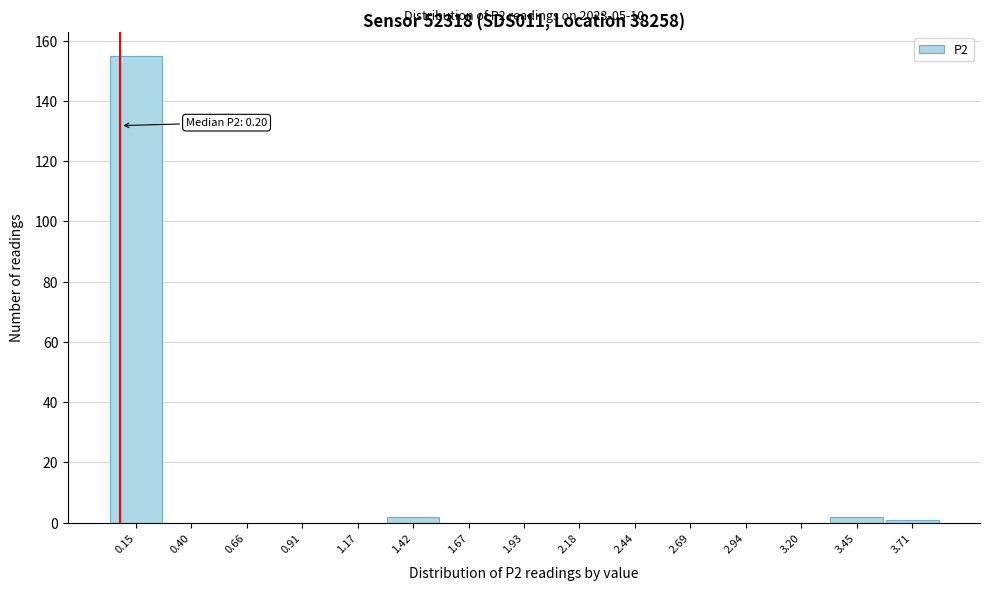

Reading left to right, what are all the values shown in this chart?

0.15=155	0.40=0	0.66=0	0.91=0	1.17=0	1.42=2	1.67=0	1.93=0	2.18=0	2.44=0	2.69=0	2.94=0	3.20=0	3.45=2	3.71=1